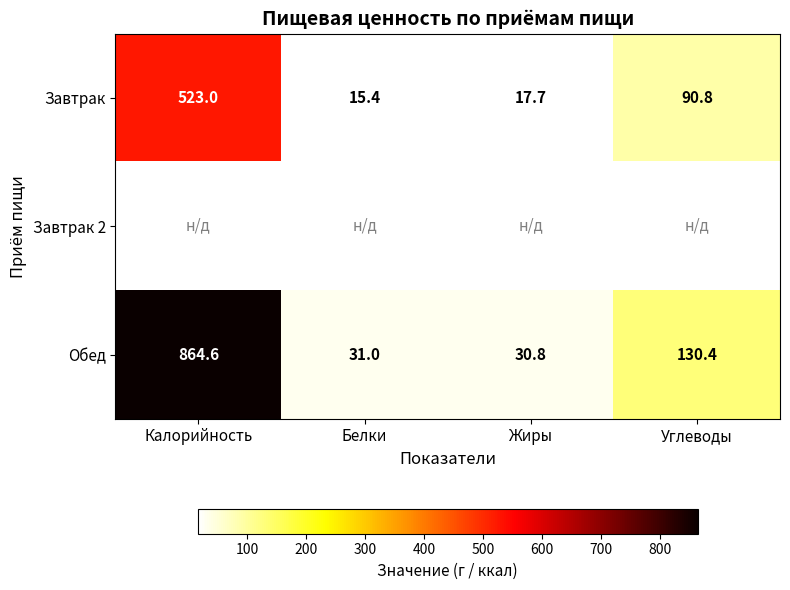

Which category has the lowest value in the Завтрак series?

Белки